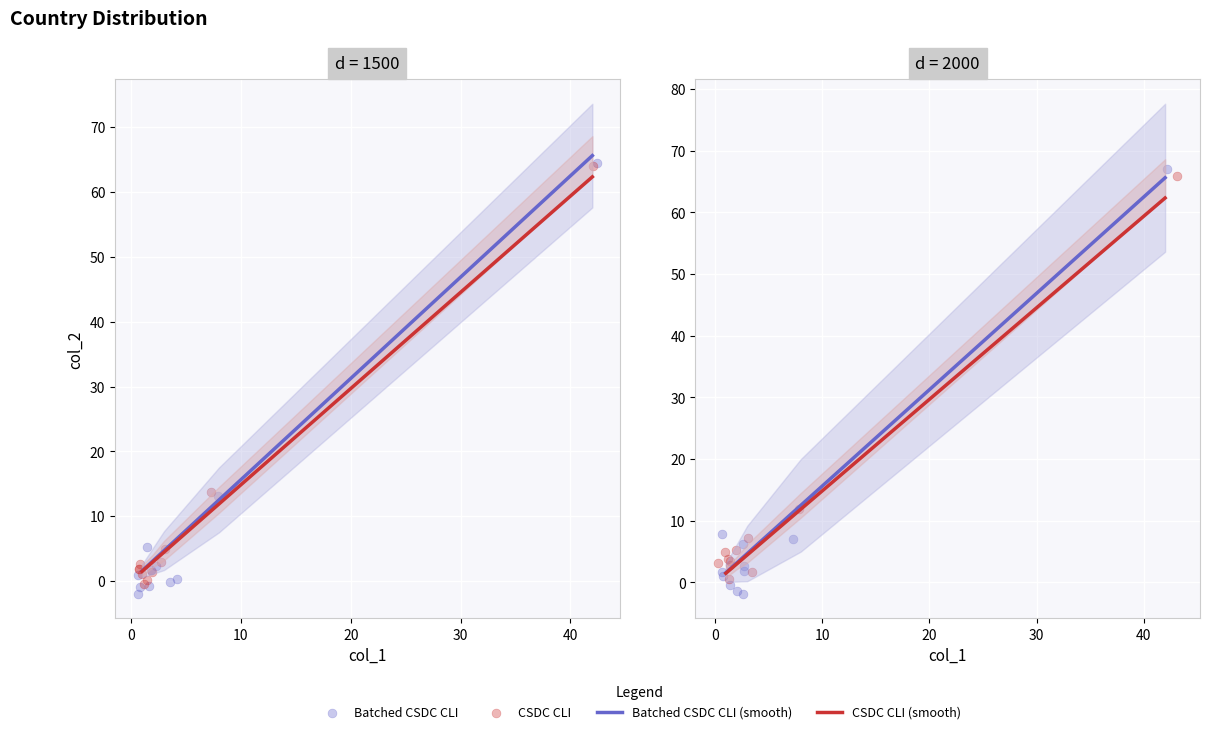

What are all the series names shown in the legend?

Batched CSDC CLI (smooth), CSDC CLI (smooth), Batched CSDC CLI, CSDC CLI